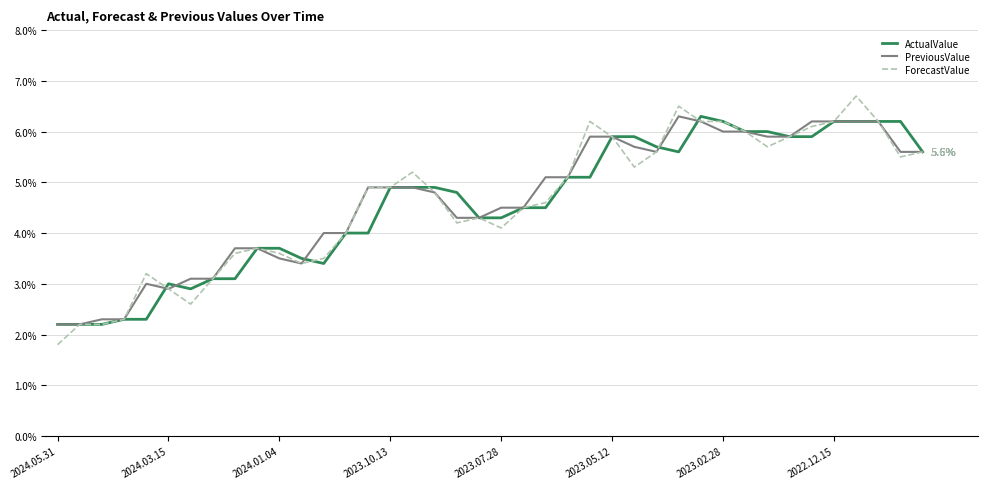

True or false: ForecastValue and ActualValue intersect in this chart.

True